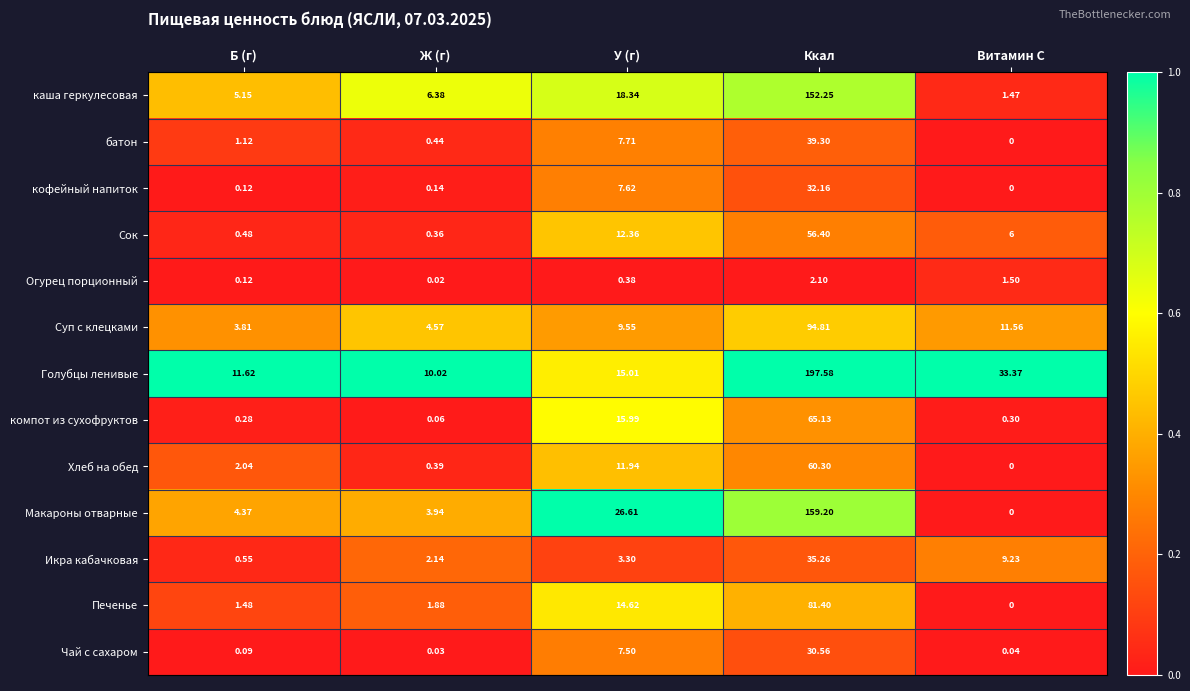

At how many categories does at least one series exceed 0?

5